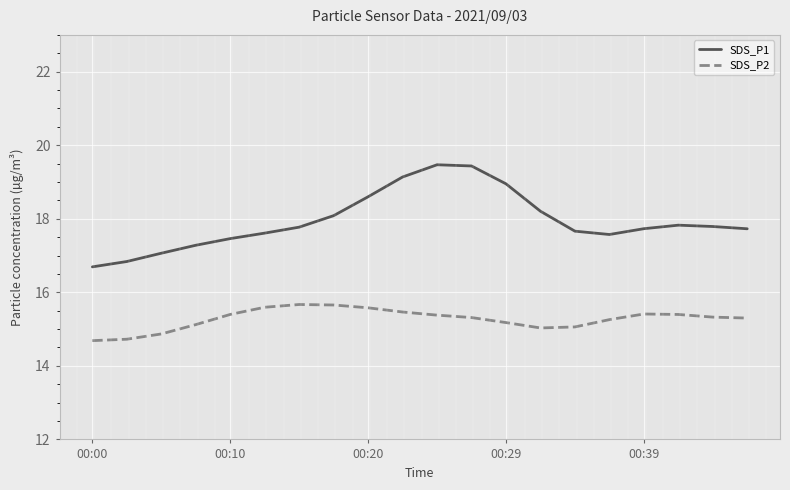

Which series has the widest spread of values?

SDS_P1